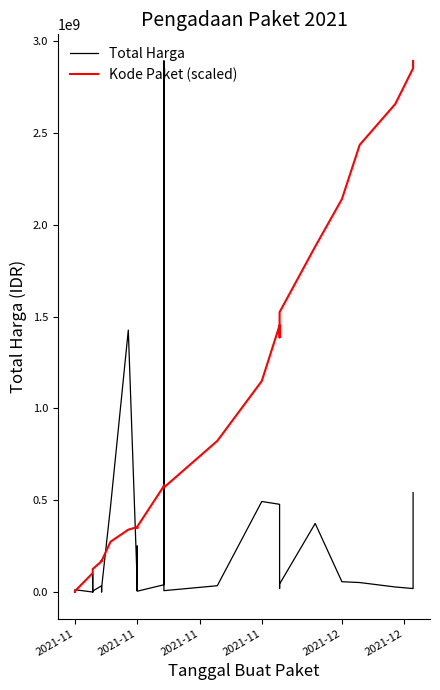

Between which two adjacent categories do Kode Paket (scaled) and Total Harga first intersect?

2021-11 and 2021-11